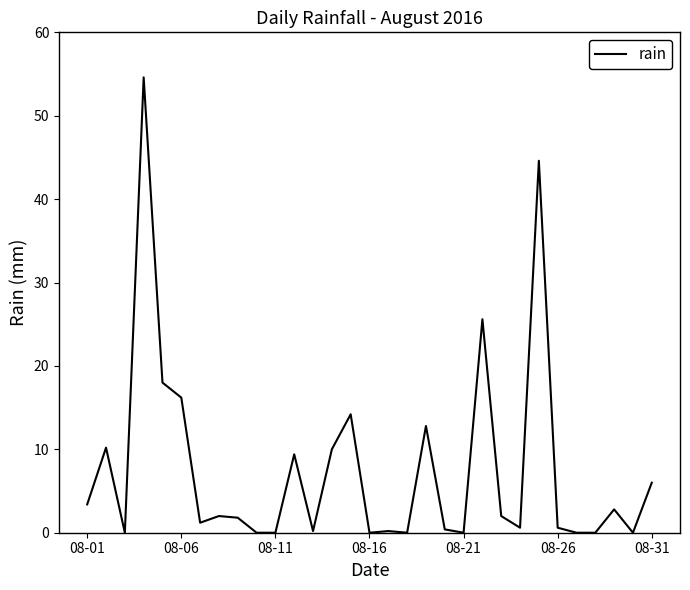

What is the maximum value shown in the chart?

54.6